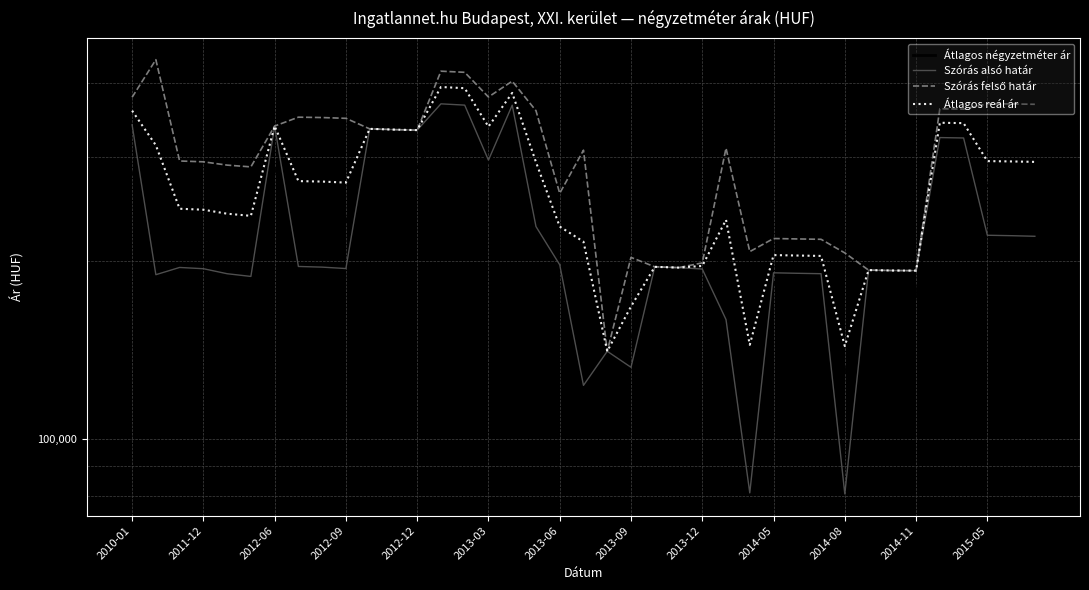

True or false: Szórás felső határ and Szórás alsó határ cross at least once.

False